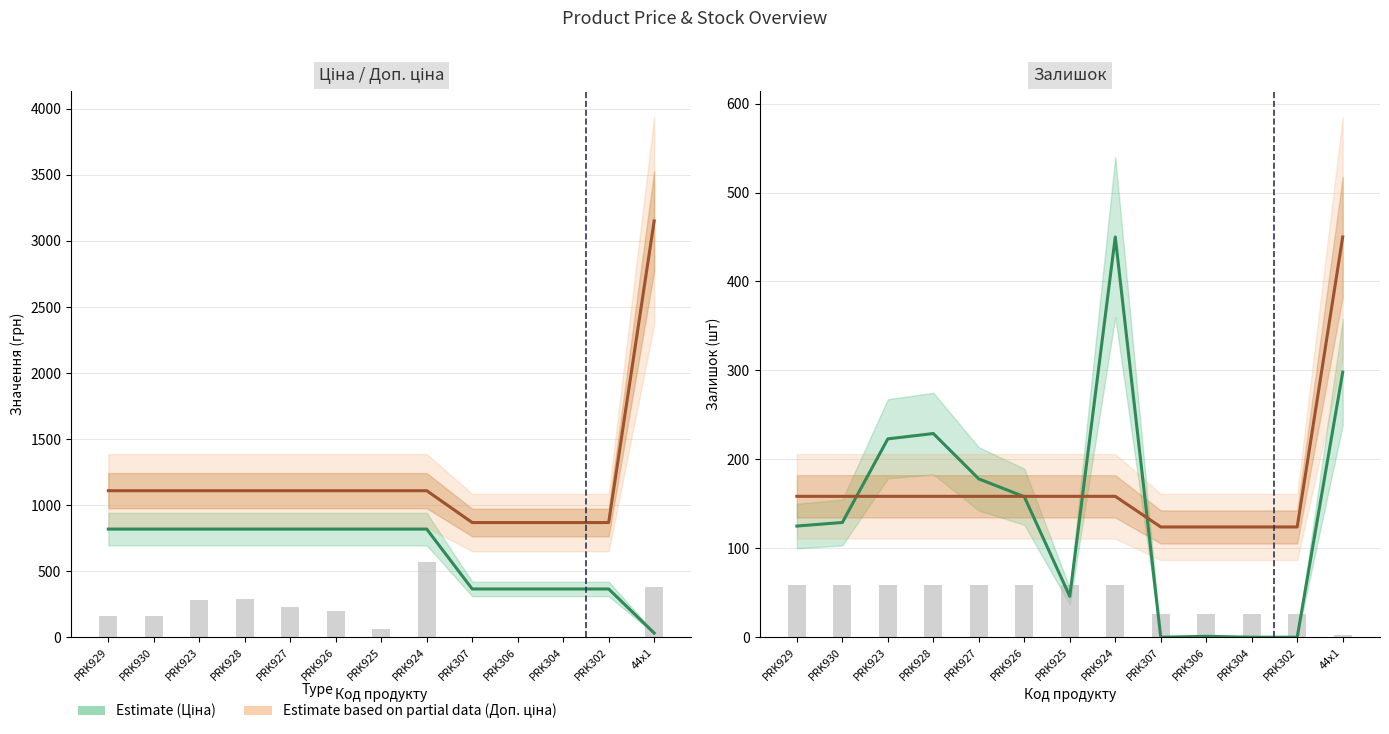

Which series changed the most between PRK927 and PRK302?

Залишок (scaled)